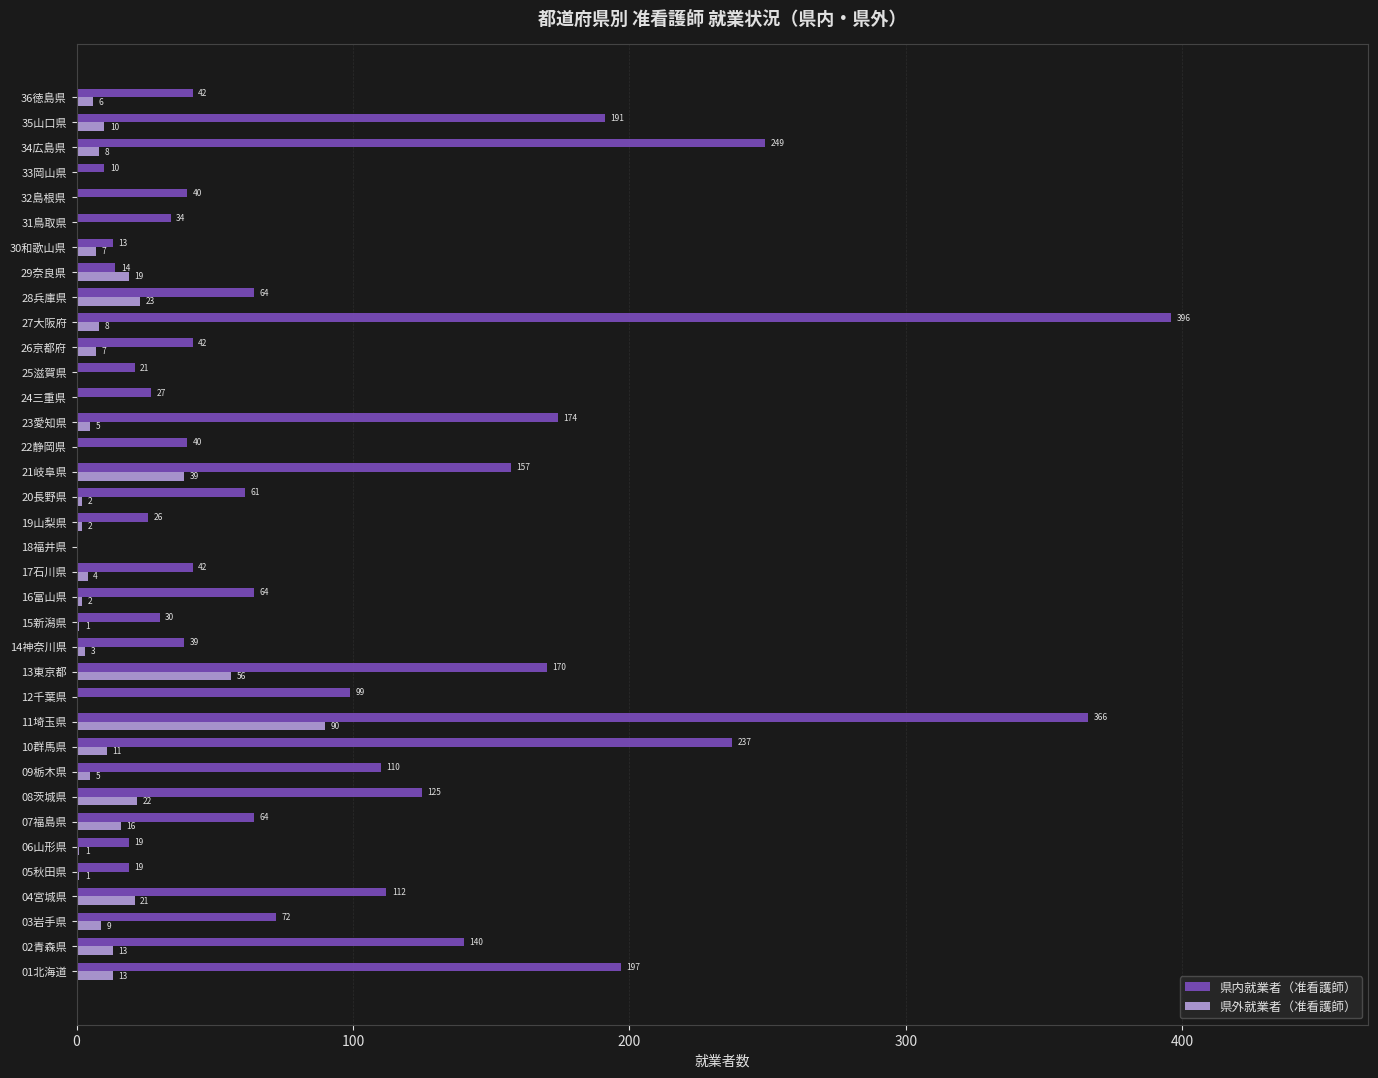

Which series changed the most between 14神奈川県 and 15新潟県?

県内就業者（准看護師）